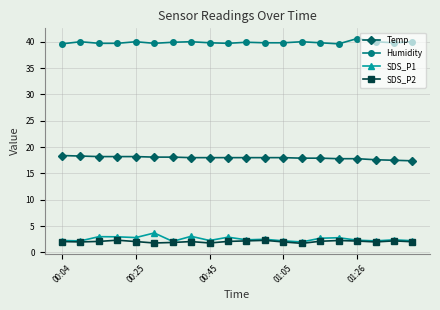

True or false: Temp and SDS_P2 intersect in this chart.

False